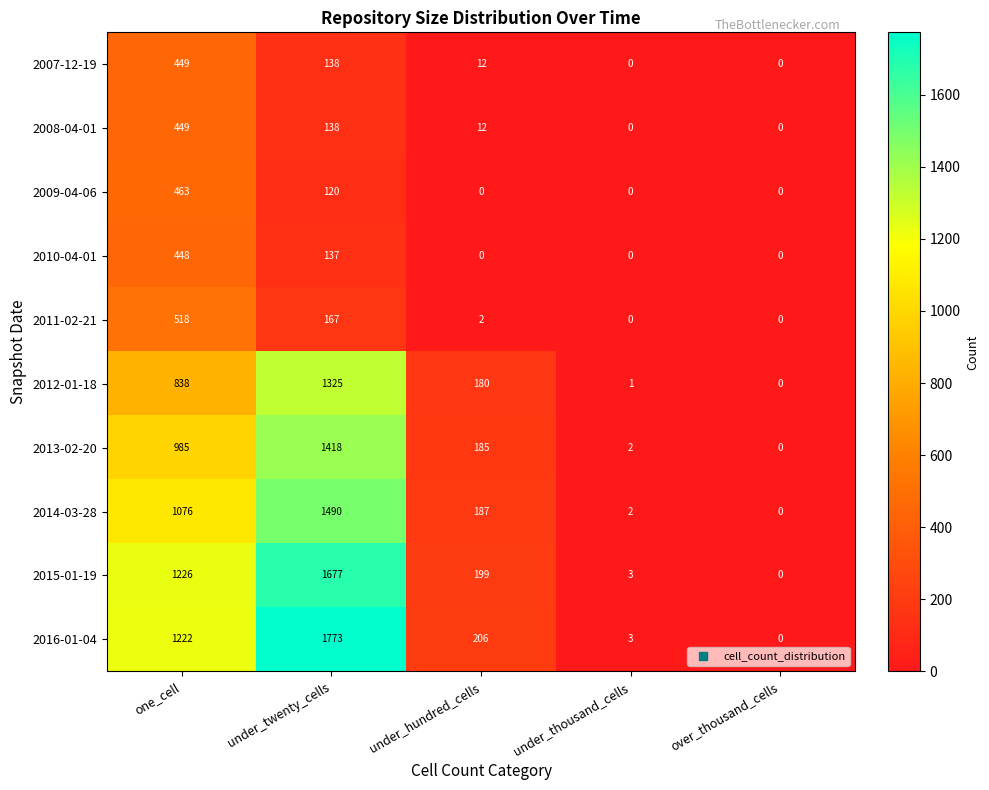

What is the difference between the maximum and second lowest values in the 2009-04-06 series?

463